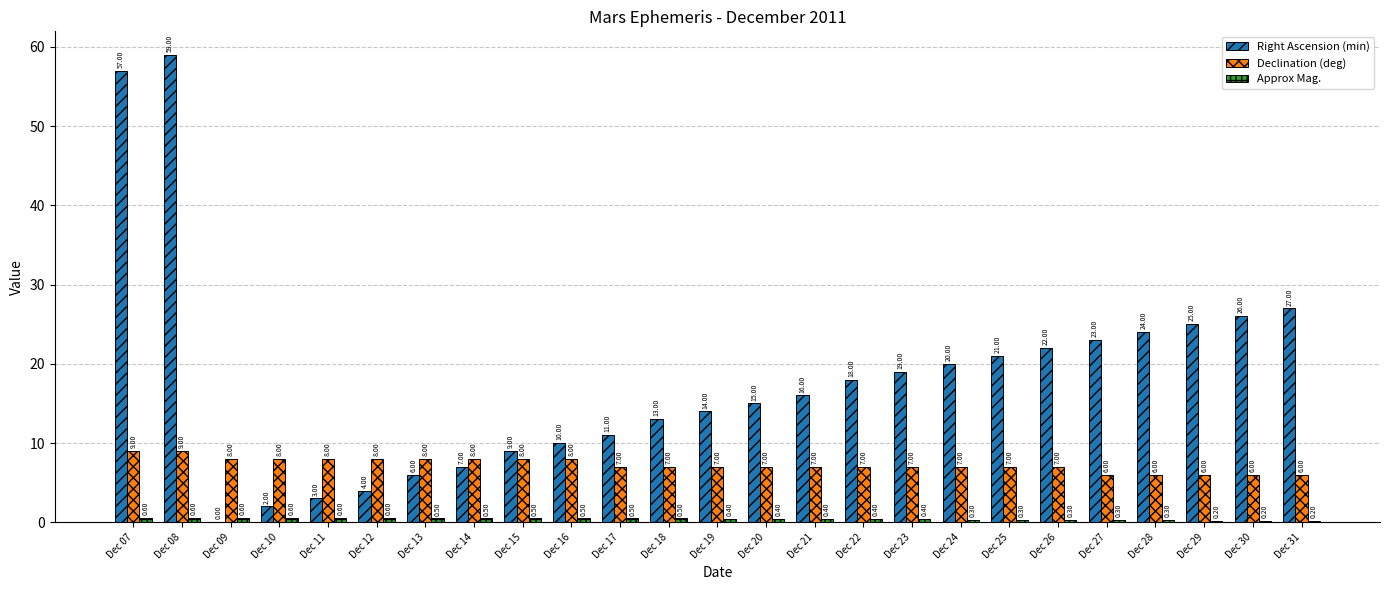

Which series has the largest total across all categories?

Right Ascension (min)